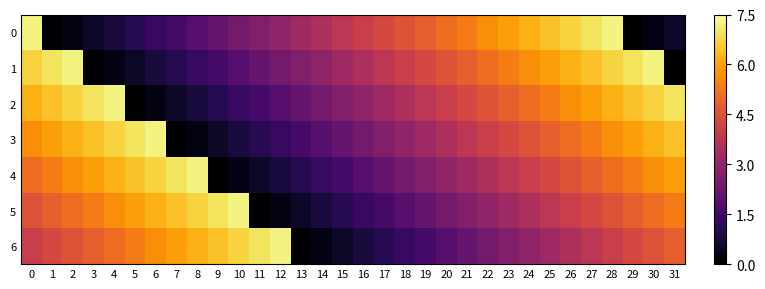

Between 10 and 22, which is larger?

22